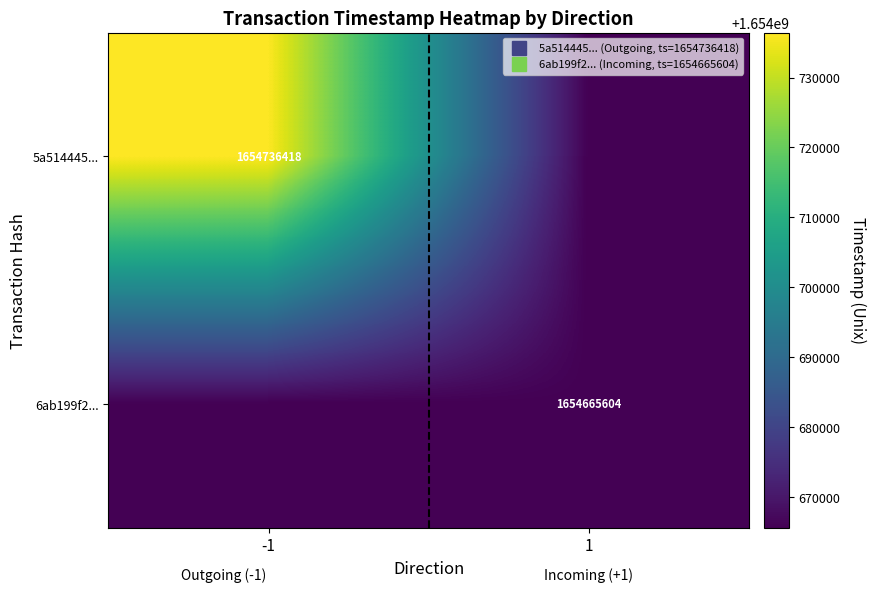

What value does the 6ab199f2... series have at -1?

1654665604